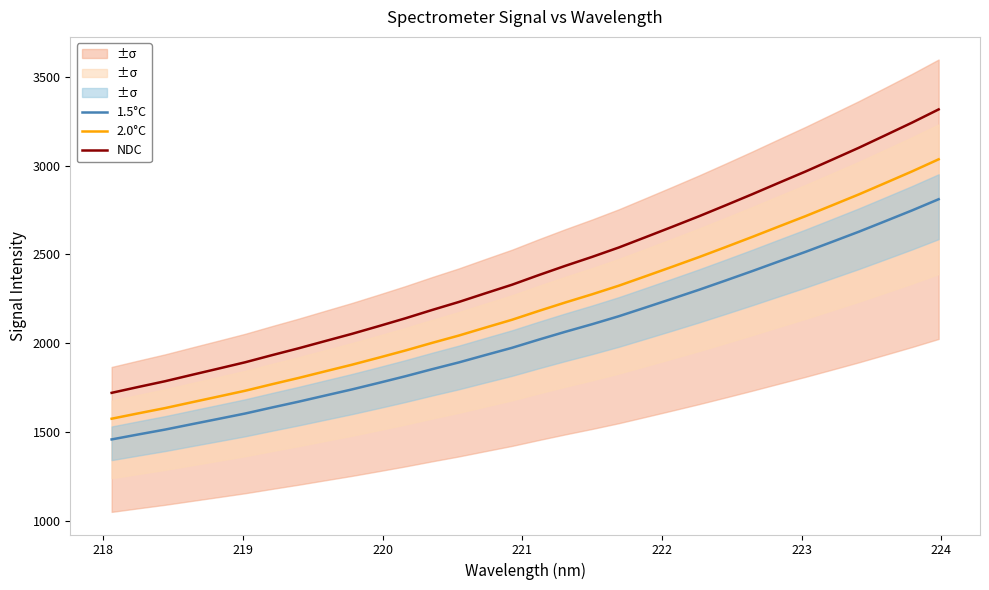

True or false: NDC and 1.5°C intersect in this chart.

False